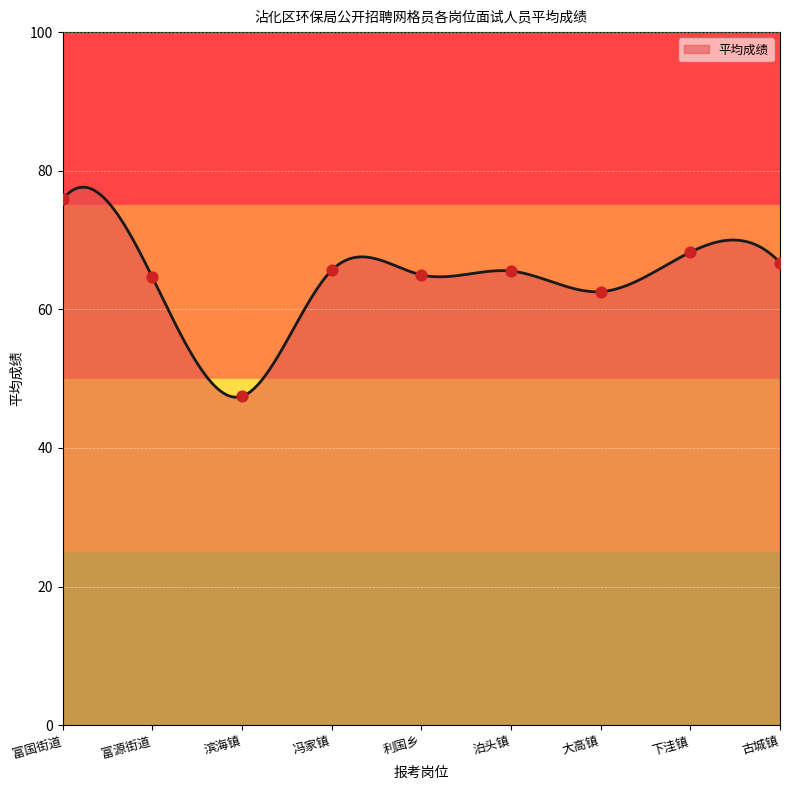

What is the change in value from 富源街道 to 泊头镇?

+0.9